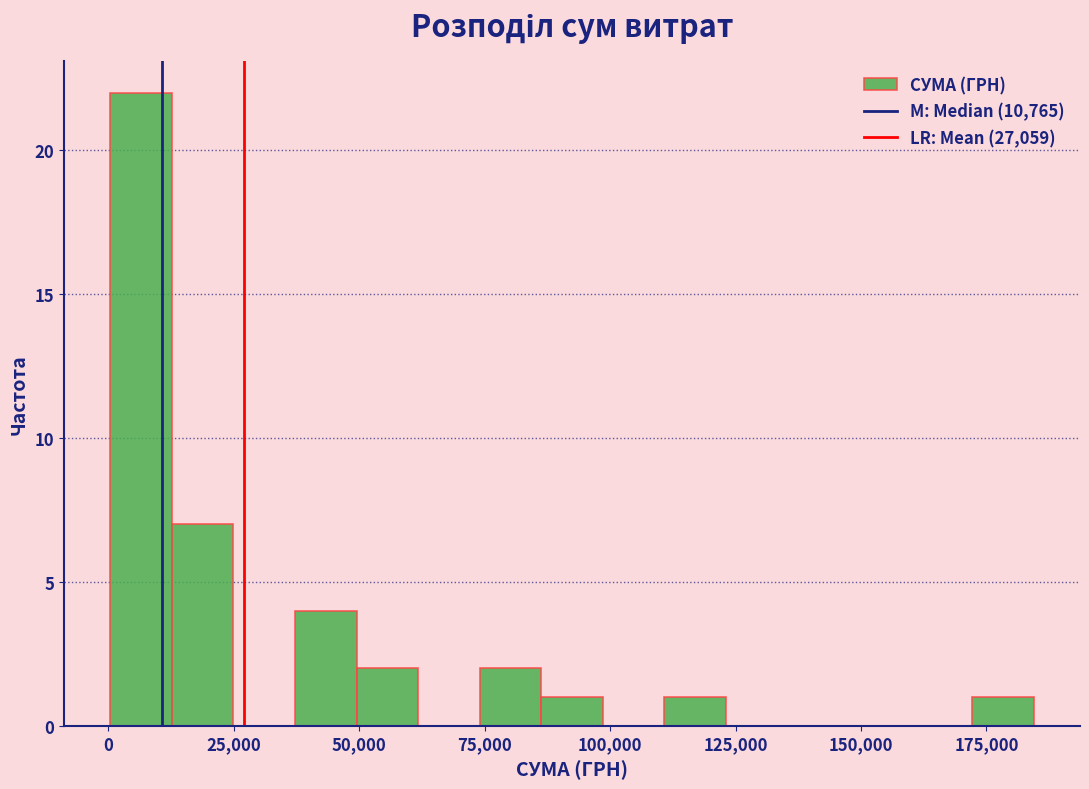

Read against the x-axis, roughly where is the centre of the tallest bar?

5000